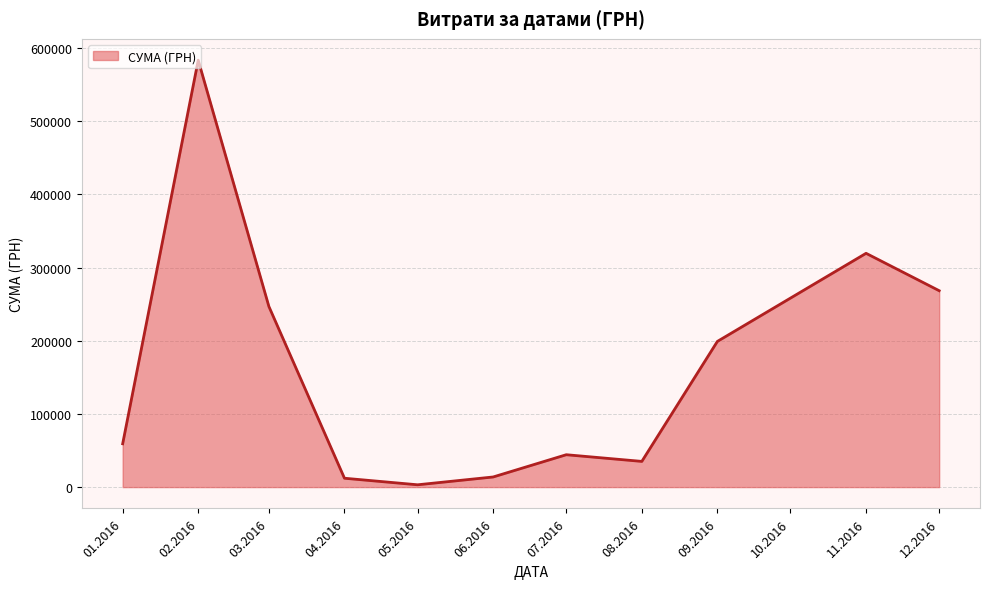

What is the change in value from 02.2016 to 12.2016?

-315087.6